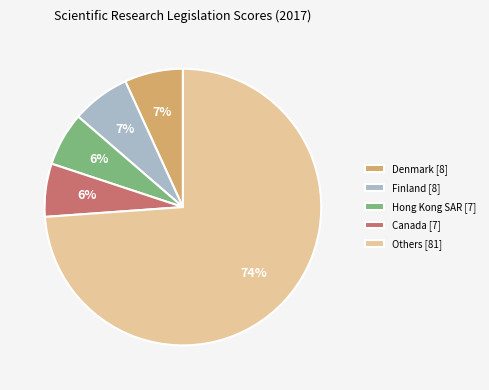

To the nearest percent, what is the combined percentage of Others [81] and Finland [8]?

81%